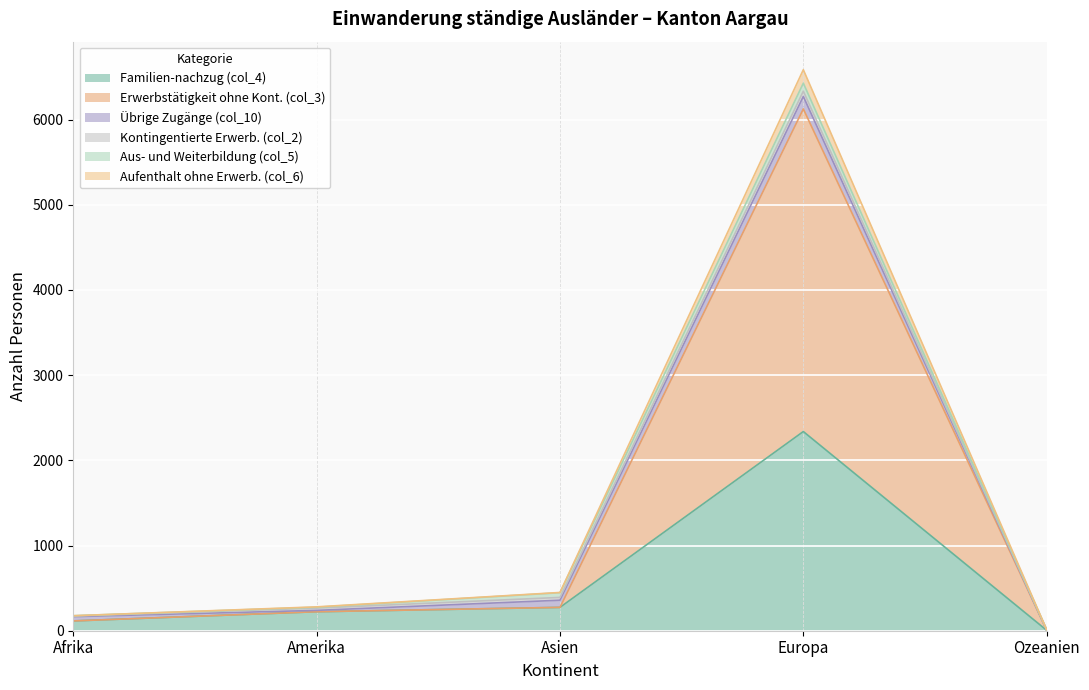

Is the value of Erwerbstätigkeit ohne Kont. (col_3) at Ozeanien greater than the value of Aufenthalt ohne Erwerb. (col_6) at Ozeanien?

No